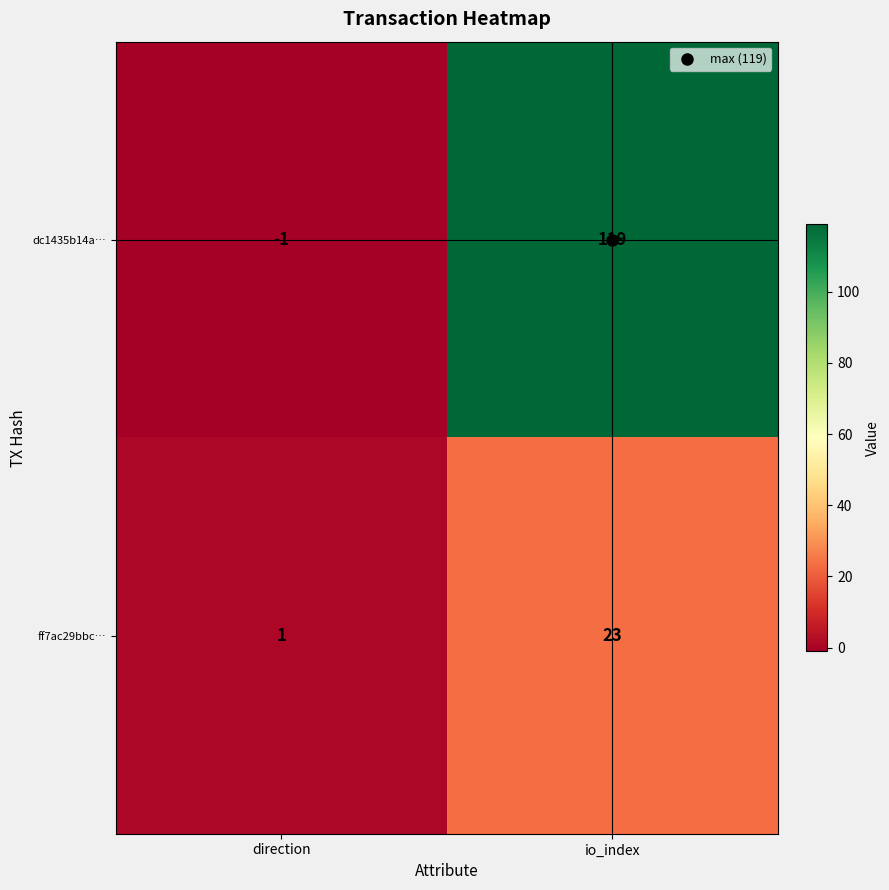

Count the number of categories in the chart.

2